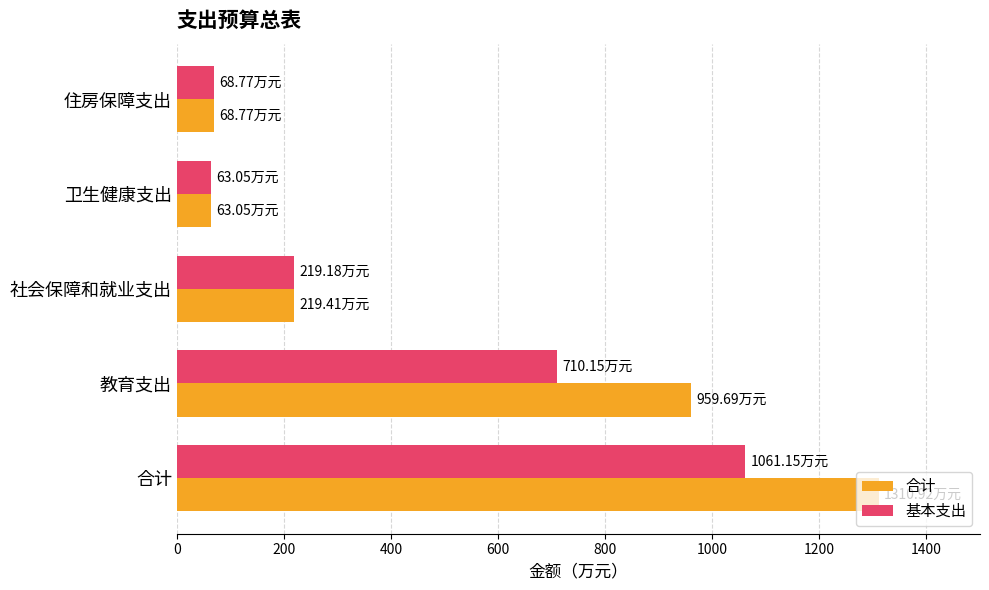

What is the difference between the highest and lowest values at 合计?

249.8